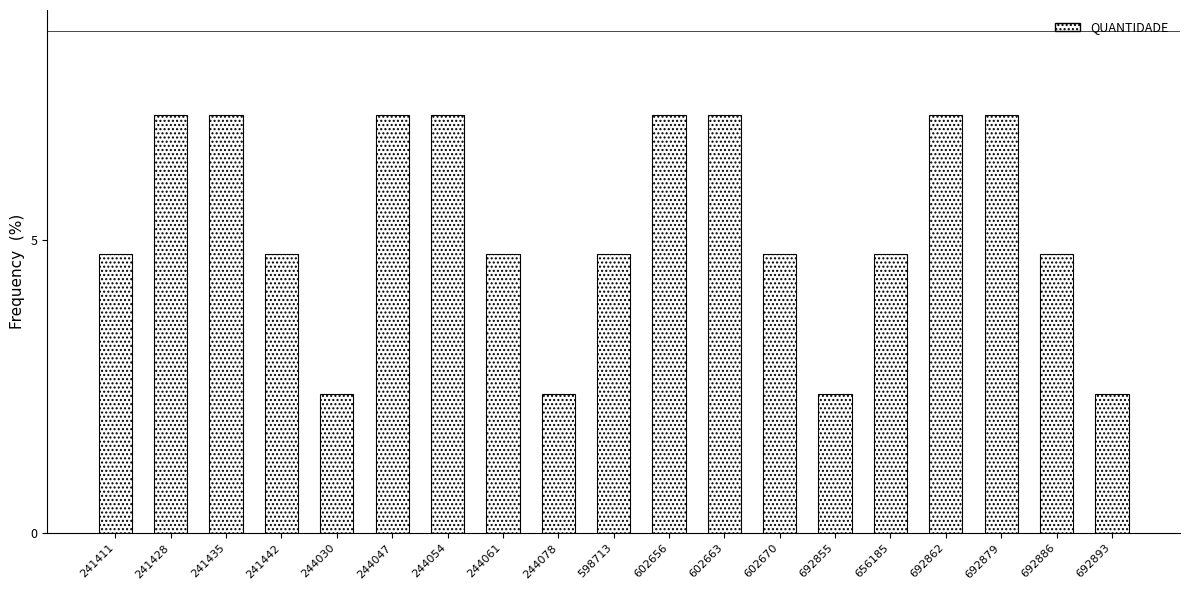

What is the smallest value displayed?

2.4